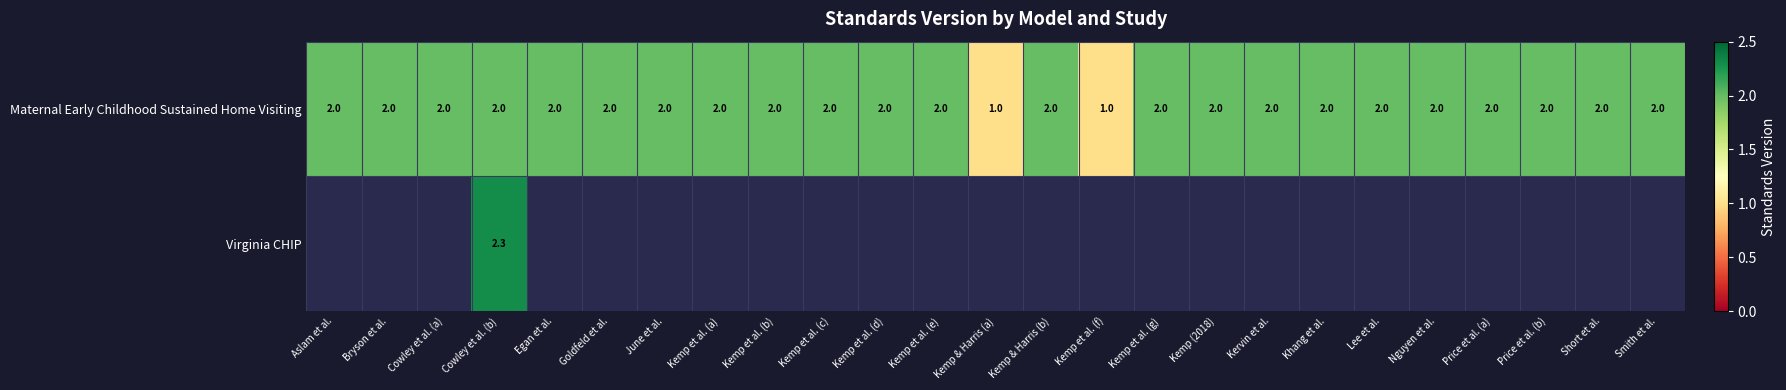

What is the lowest value of the Maternal Early Childhood Sustained Home Visiting series?

1.0